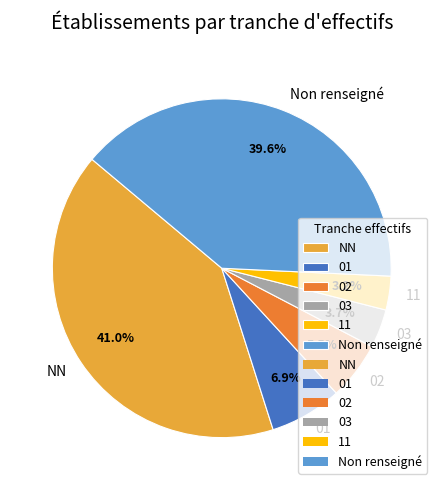

Which slice is the largest?

NN